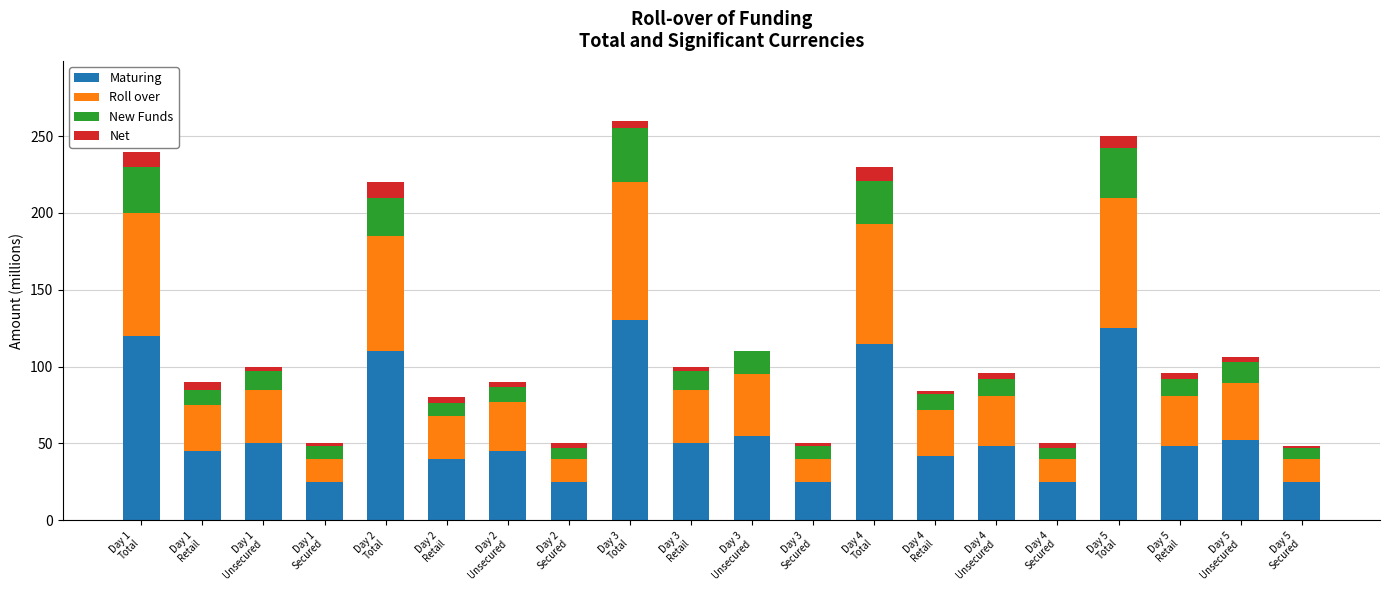

Are the bars horizontal?

No